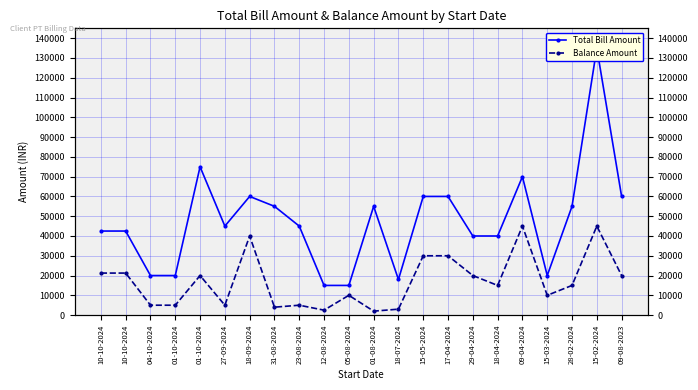

Reading right to left, what are all the values shown in this chart?

Total Bill Amount: 09-08-2023=60000	15-02-2024=135000	28-02-2024=55000	15-03-2024=20000	09-04-2024=70000	18-04-2024=40000	29-04-2024=40000	17-04-2024=60000	15-05-2024=60000	18-07-2024=18000	01-08-2024=55000	05-08-2024=15000	12-08-2024=15000	23-08-2024=45000	31-08-2024=55000	18-09-2024=60000	27-09-2024=45000	01-10-2024=75000	01-10-2024=20000	04-10-2024=20000	10-10-2024=42500	10-10-2024=42500
Balance Amount: 09-08-2023=20000	15-02-2024=45000	28-02-2024=15000	15-03-2024=10000	09-04-2024=45000	18-04-2024=15000	29-04-2024=20000	17-04-2024=30000	15-05-2024=30000	18-07-2024=3000	01-08-2024=2000	05-08-2024=10000	12-08-2024=2500	23-08-2024=5000	31-08-2024=4000	18-09-2024=40000	27-09-2024=5000	01-10-2024=20000	01-10-2024=5000	04-10-2024=5000	10-10-2024=21250	10-10-2024=21250